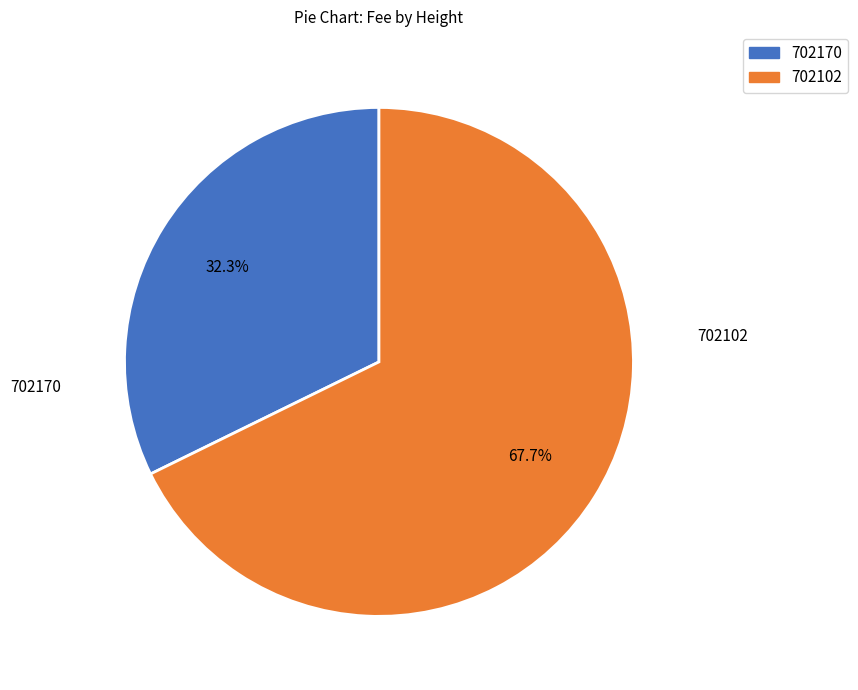

How many slices are in this pie chart?

2